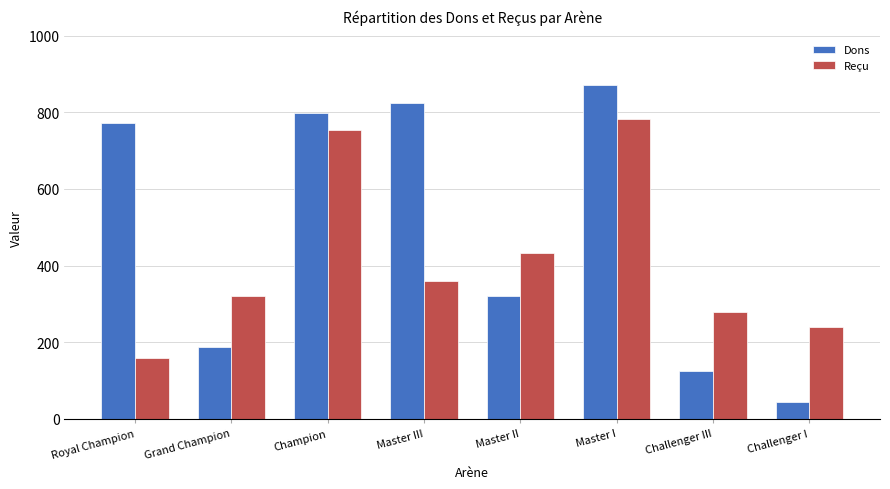

What is the value of the Reçu bar at the 6th from the left?

782